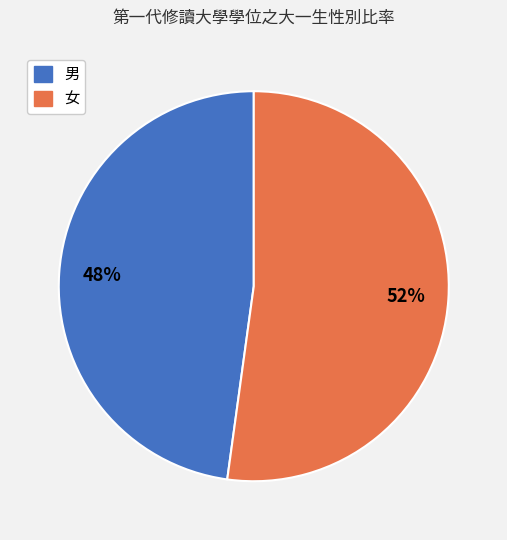

To the nearest percent, what percentage of the pie is 男?

48%